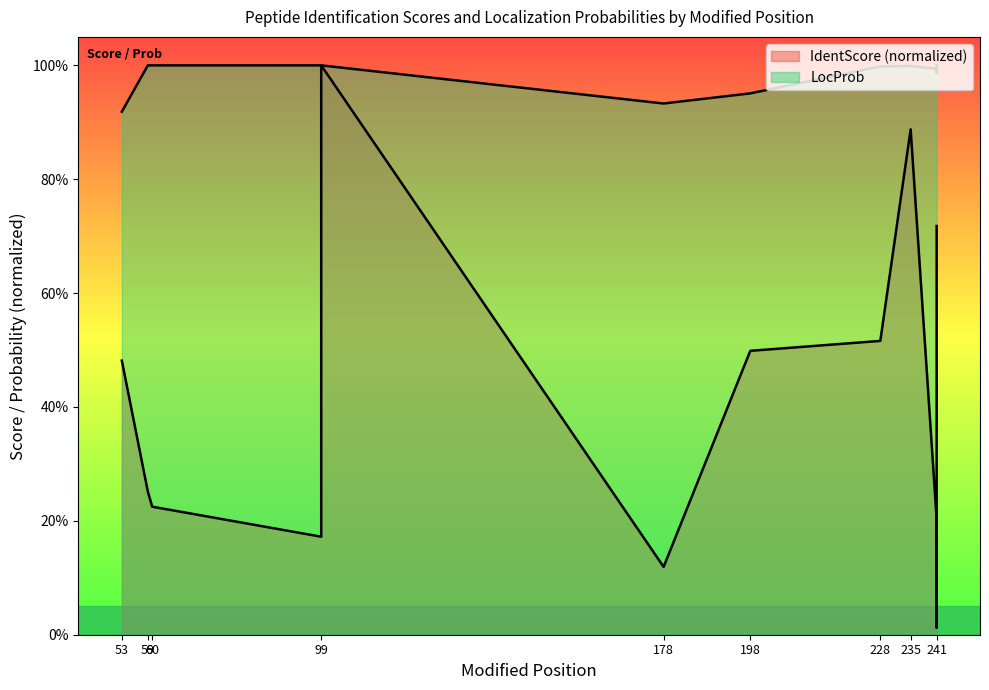

Does the chart display data point markers on the line(s)?

No